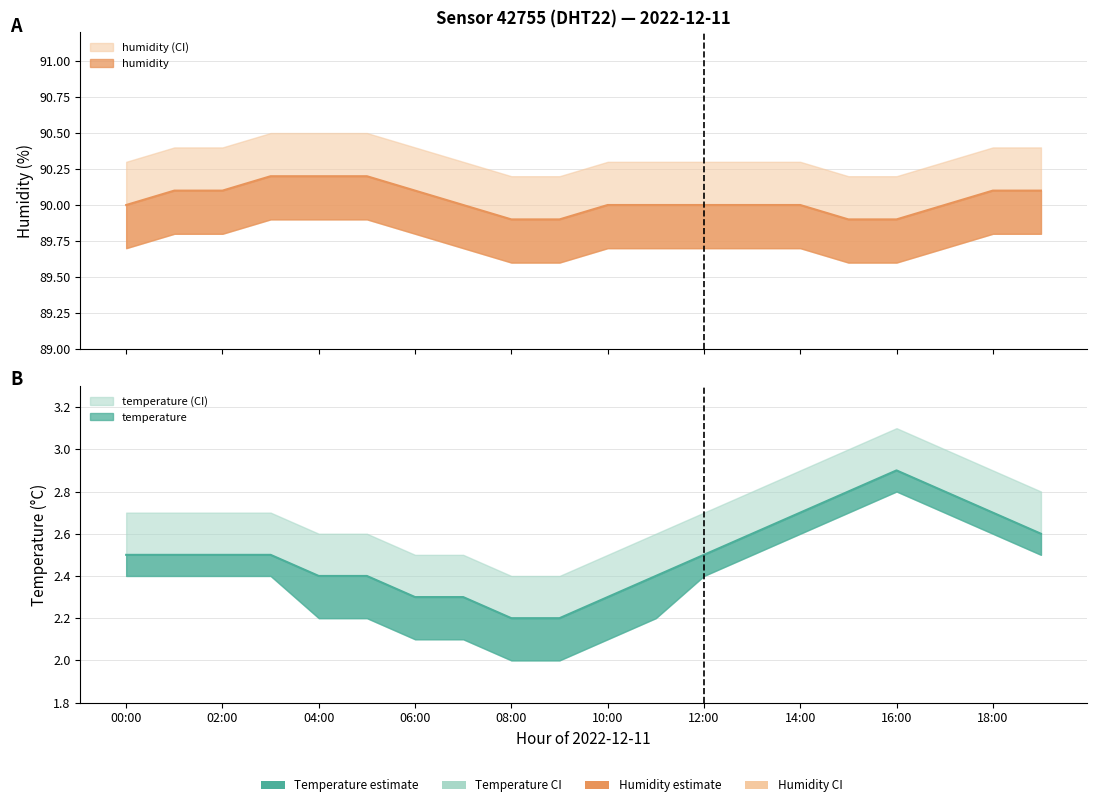

Which category has the lowest value in the temperature series?

08:00